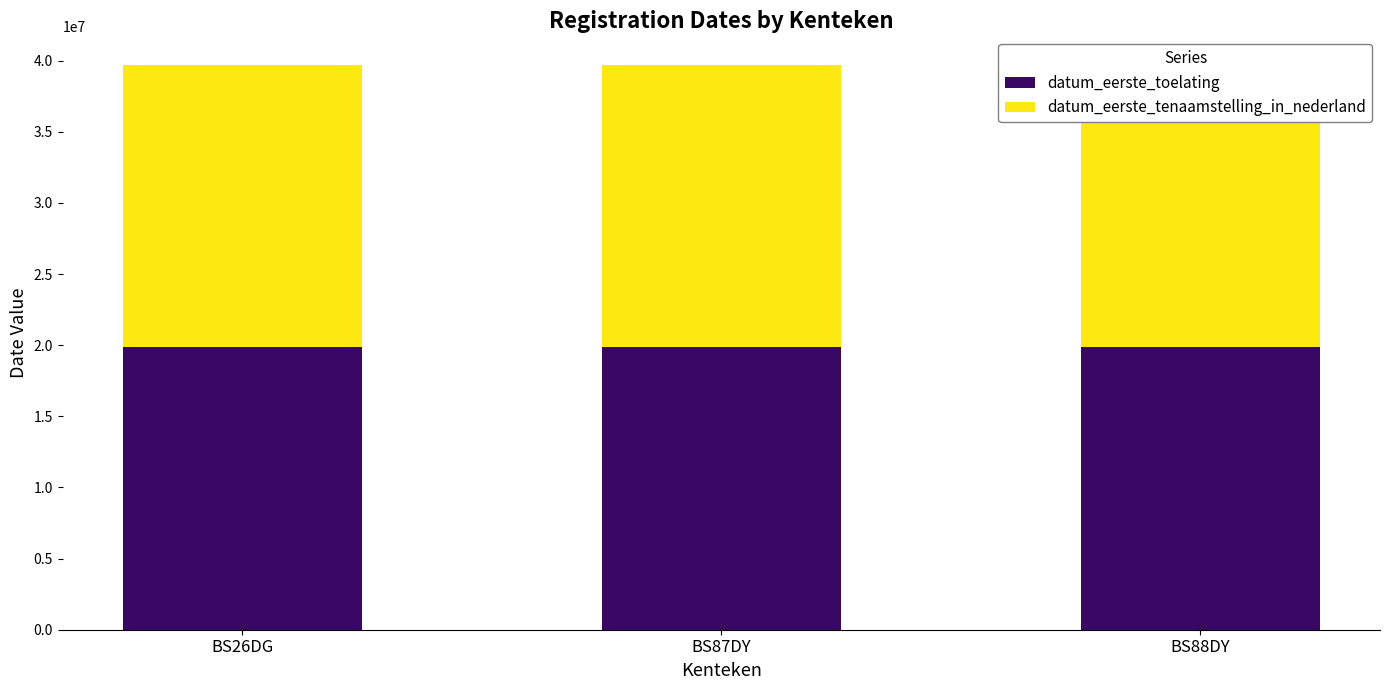

How many data points does each series have?

3